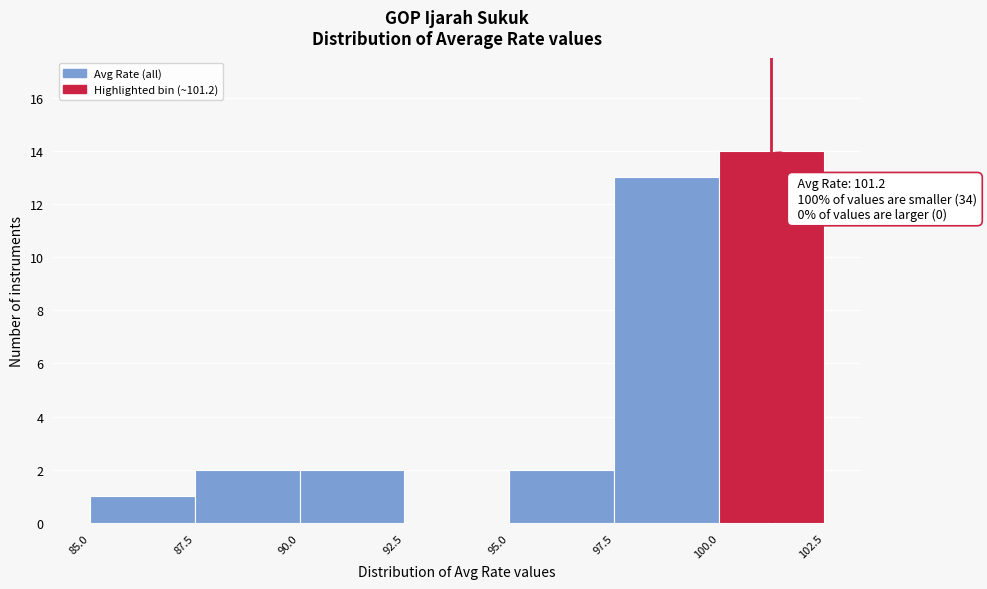

Which range on the x-axis has the tallest bar?

100.0 to 102.5